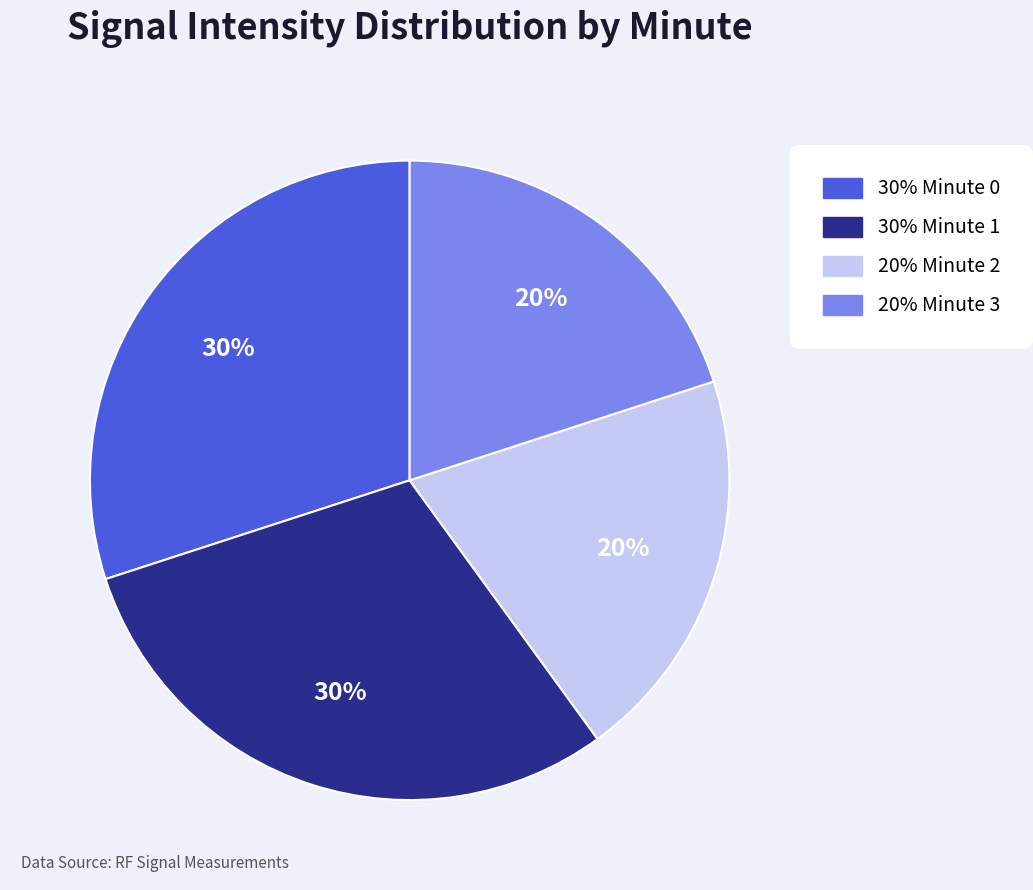

Is there a majority slice in this chart?

No